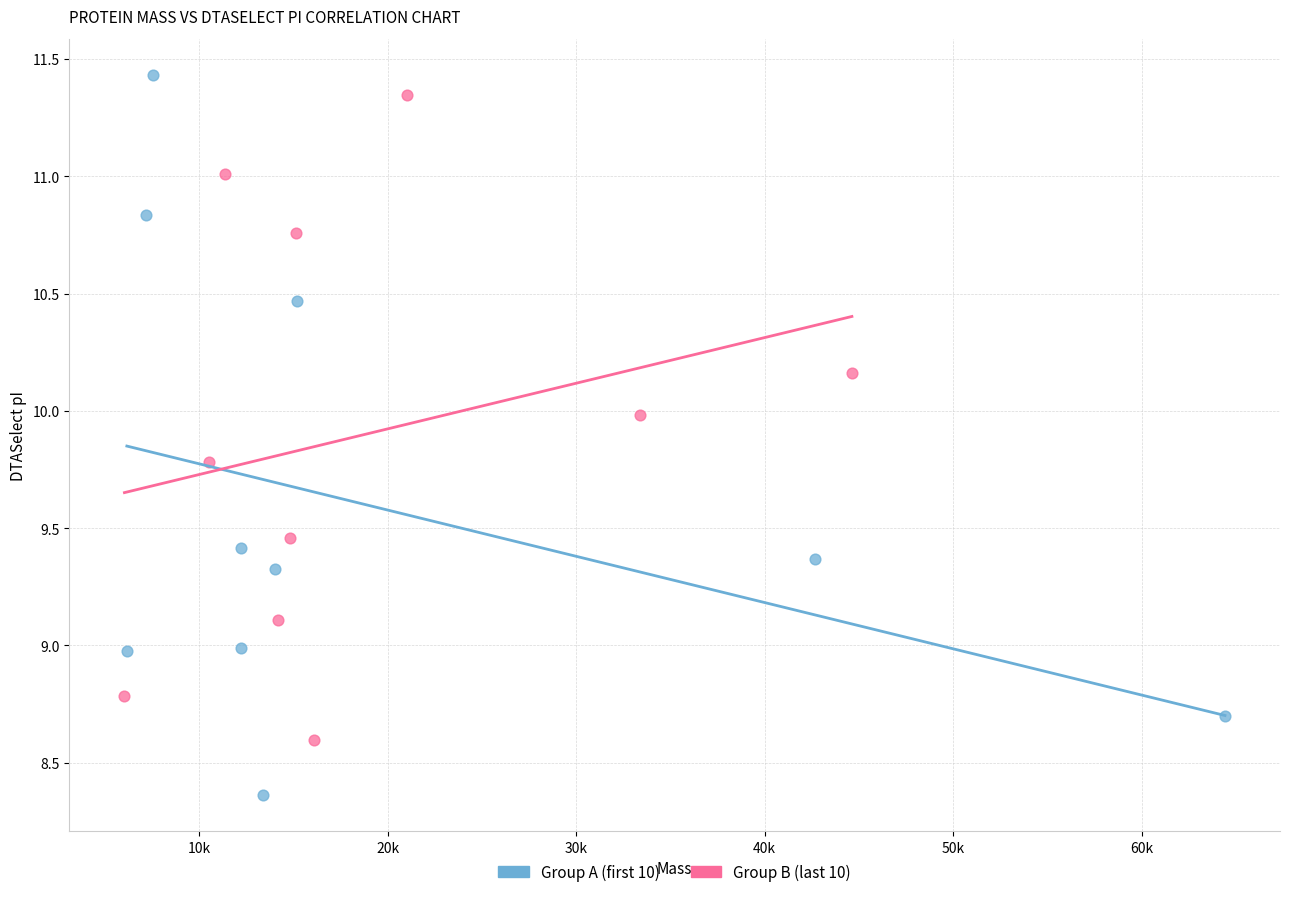

Which series contains the lowest Y value?

Group A (first 10)